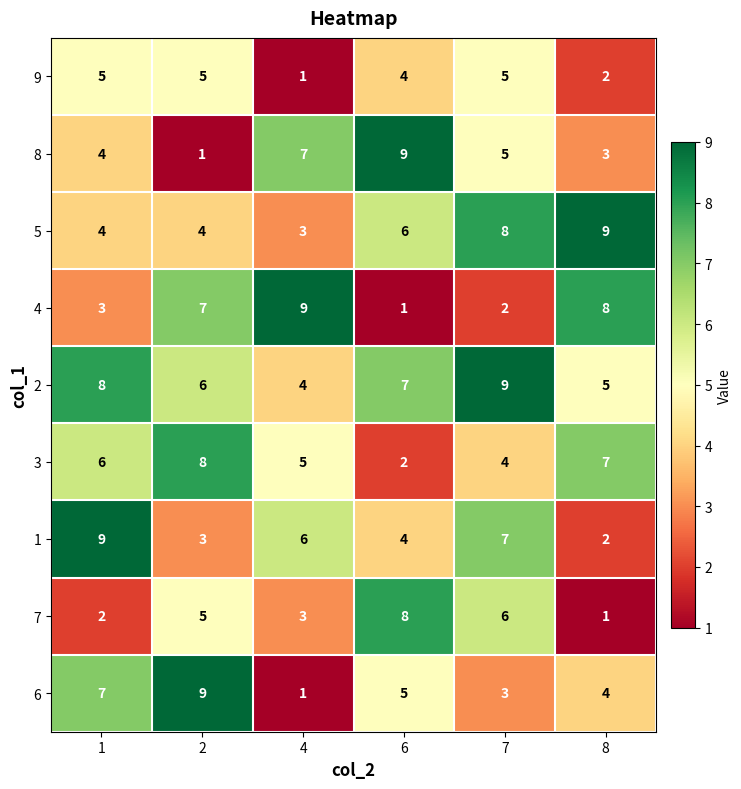

How many 2 values are between 5 and 8?

4